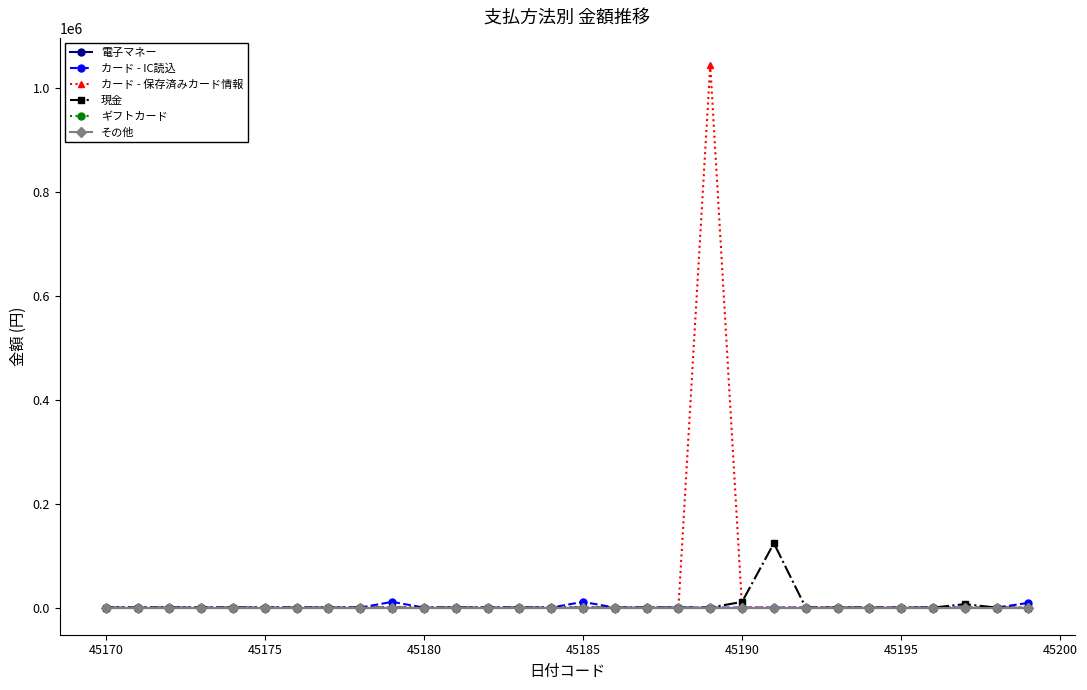

Is this an area chart (filled region under the line)?

No